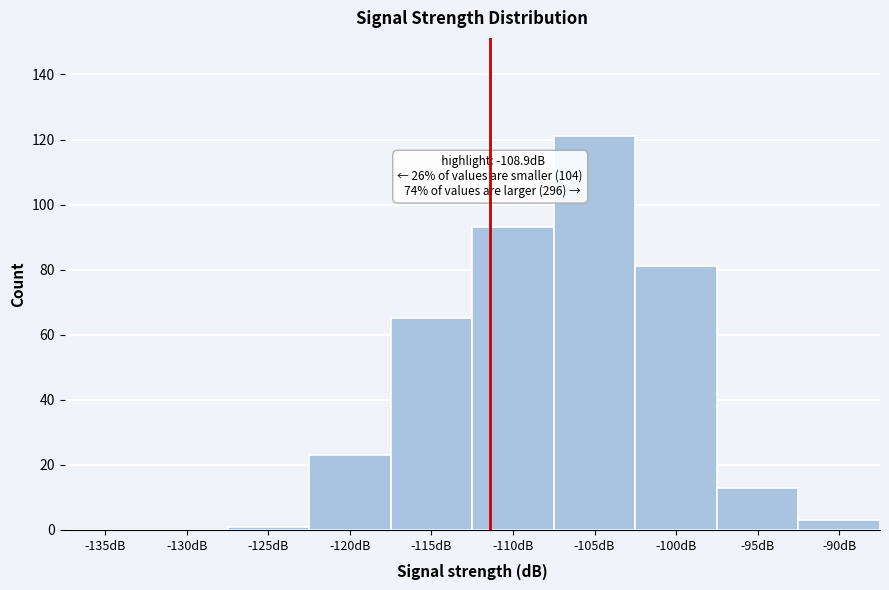

Reading right to left, what are all the values shown in this chart?

-90dB=3	-95dB=13	-100dB=81	-105dB=121	-110dB=93	-115dB=65	-120dB=23	-125dB=1	-130dB=0	-135dB=0